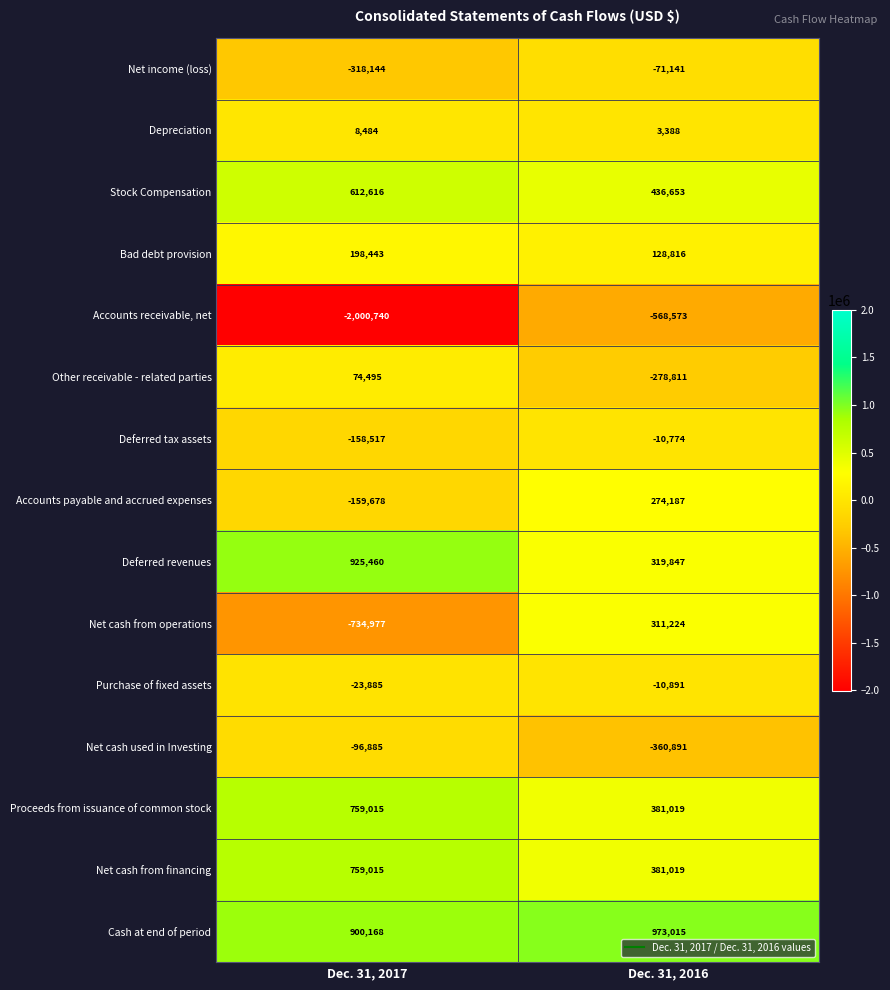

List the labels in order of Net cash from operations value, smallest first.

Dec. 31, 2017, Dec. 31, 2016